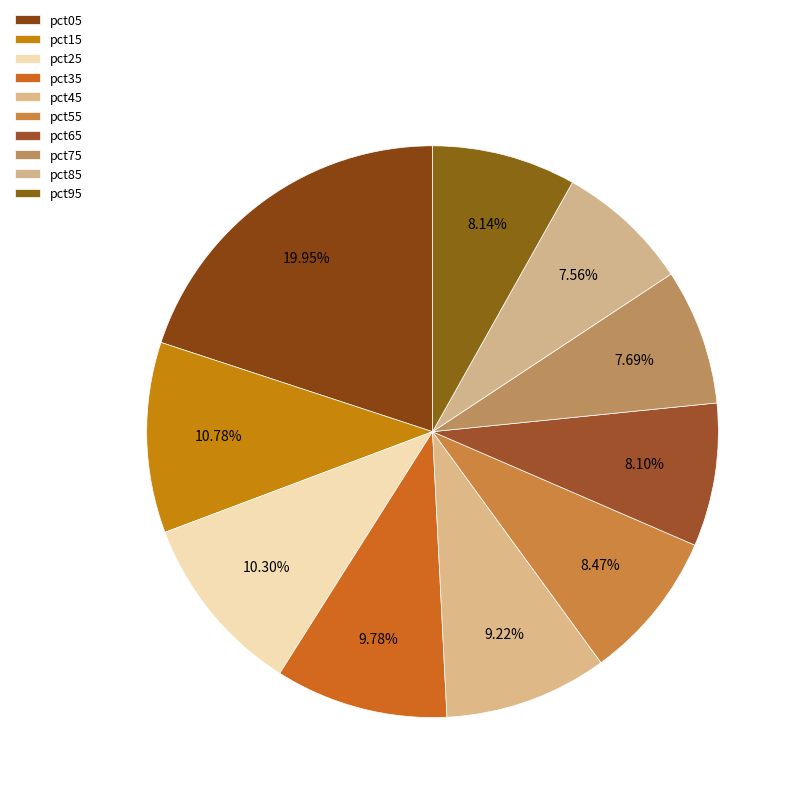

Count the number of slices in the pie.

10